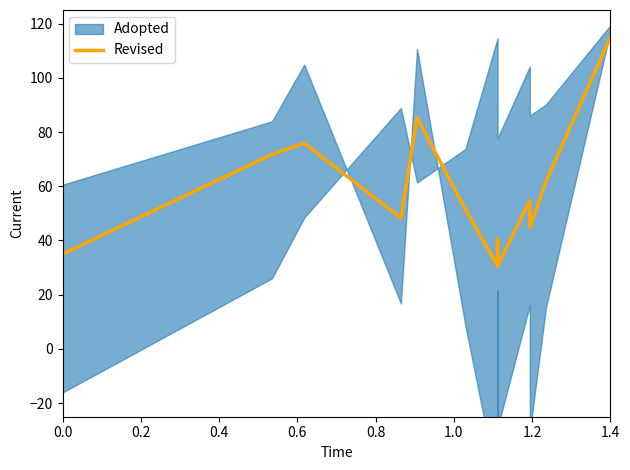

Does the chart display data point markers on the line(s)?

No